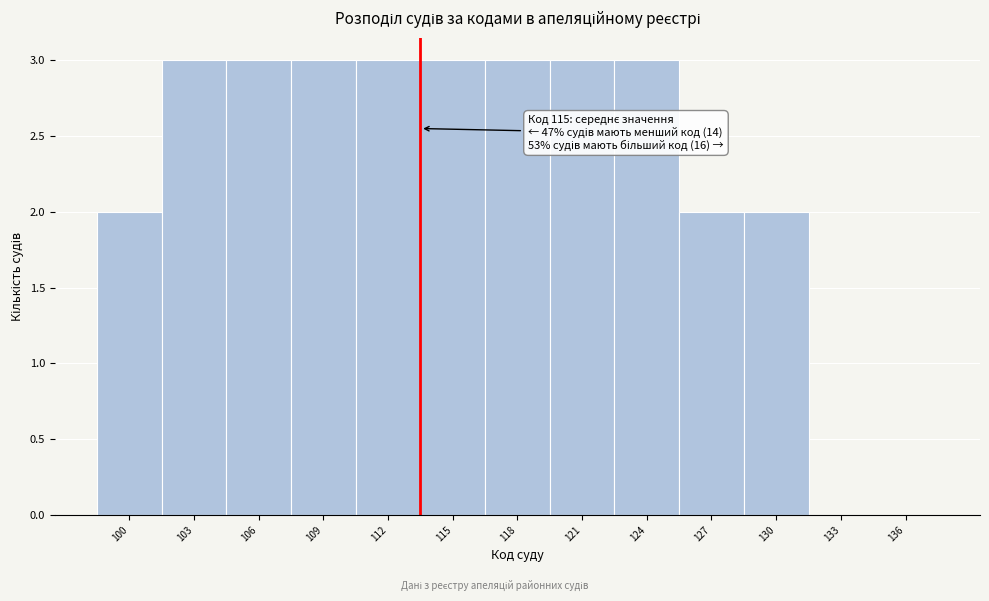

Reading right to left, list all the values displayed in this chart.

136=0	133=0	130=2	127=2	124=3	121=3	118=3	115=3	112=3	109=3	106=3	103=3	100=2